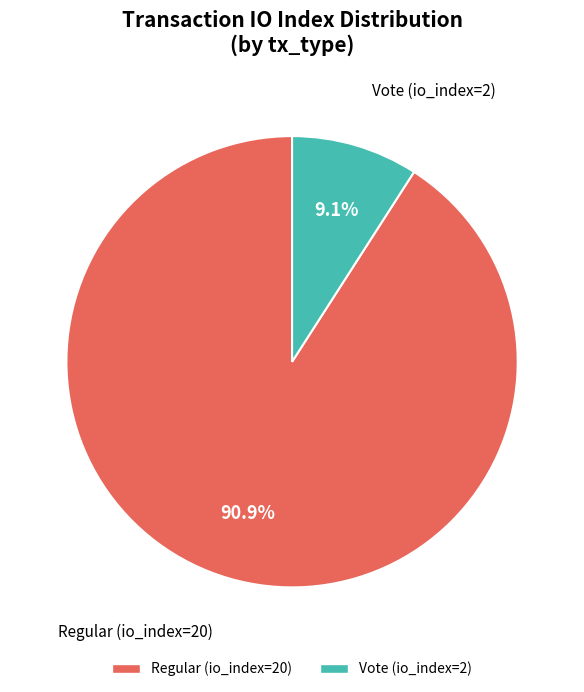

Does Vote (io_index=2) account for over 50% of the chart?

No